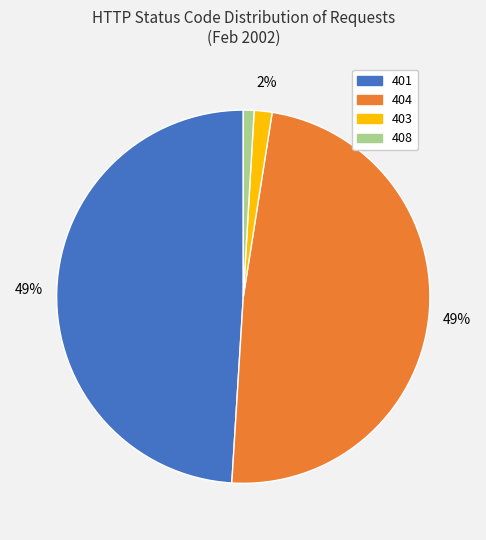

To the nearest percent, what is the difference between the largest and smallest slice percentages?

48%